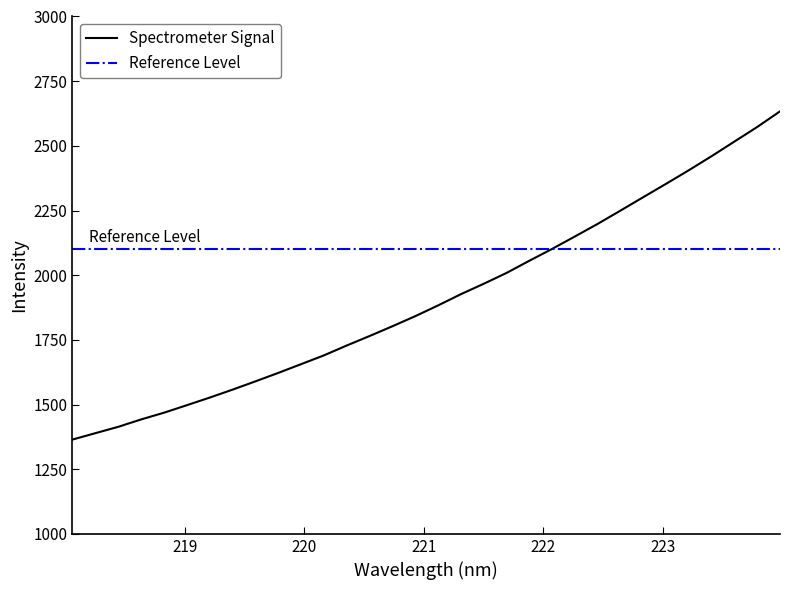

What is the minimum value shown in the chart?

1364.6